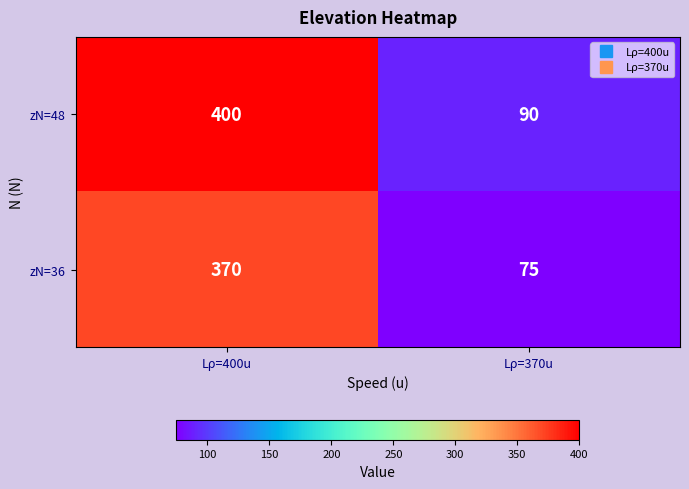

Reading left to right, list all the values displayed in this chart.

zN=48: 400	90
zN=36: 370	75